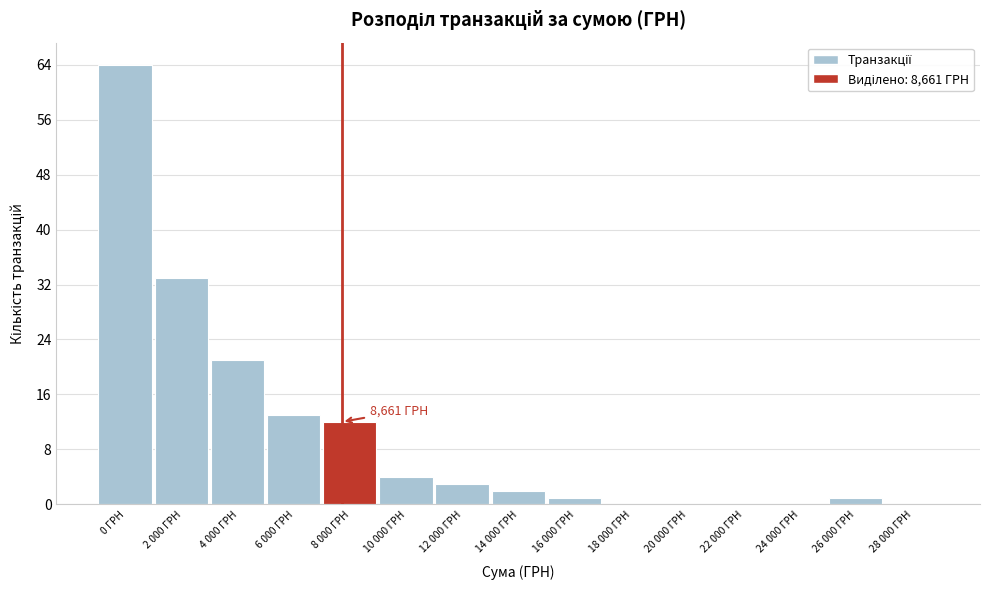

Reading left to right, what are all the values shown in this chart?

0 ГРН=64	2 000 ГРН=33	4 000 ГРН=21	6 000 ГРН=13	8 000 ГРН=12	10 000 ГРН=4	12 000 ГРН=3	14 000 ГРН=2	16 000 ГРН=1	18 000 ГРН=0	20 000 ГРН=0	22 000 ГРН=0	24 000 ГРН=0	26 000 ГРН=1	28 000 ГРН=0